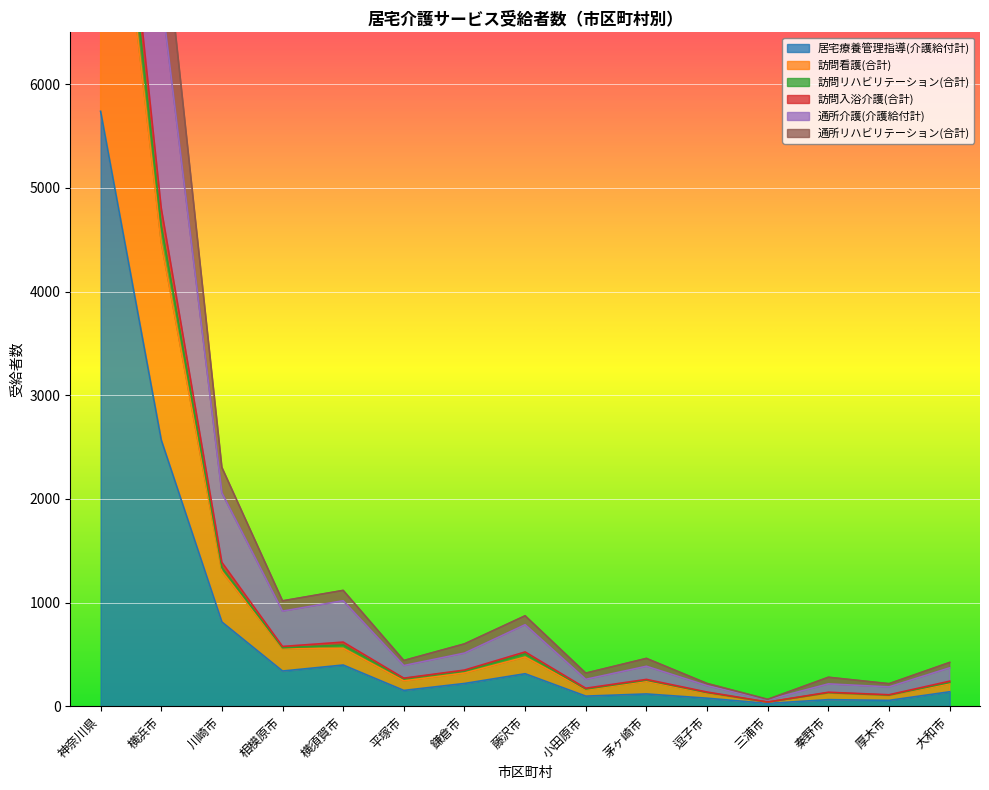

What is the total value across all series at 神奈川県?

68476